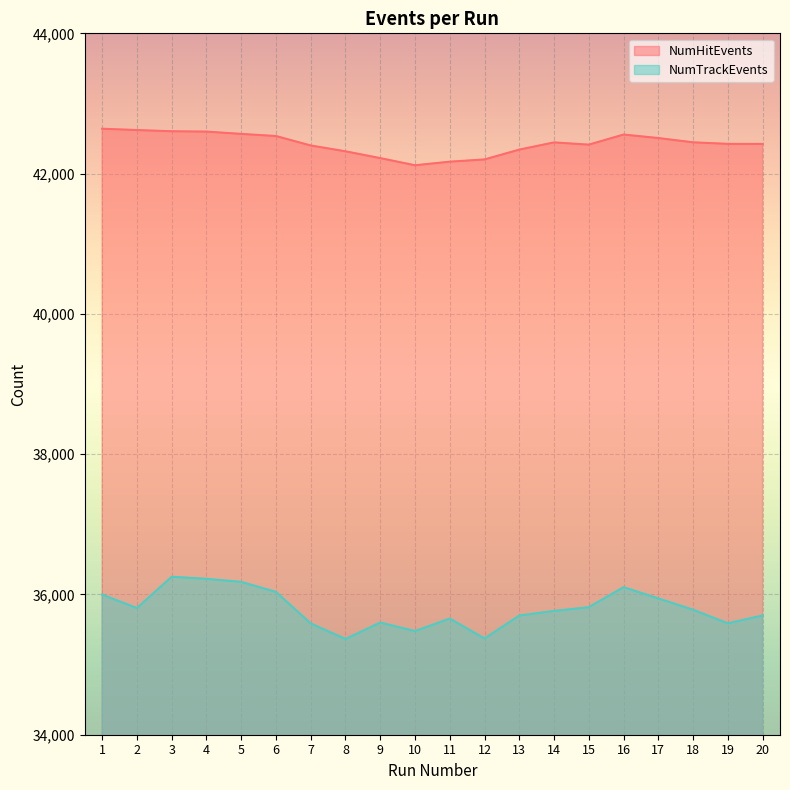

List the series in order of their peak value, lowest first.

NumTrackEvents, NumHitEvents